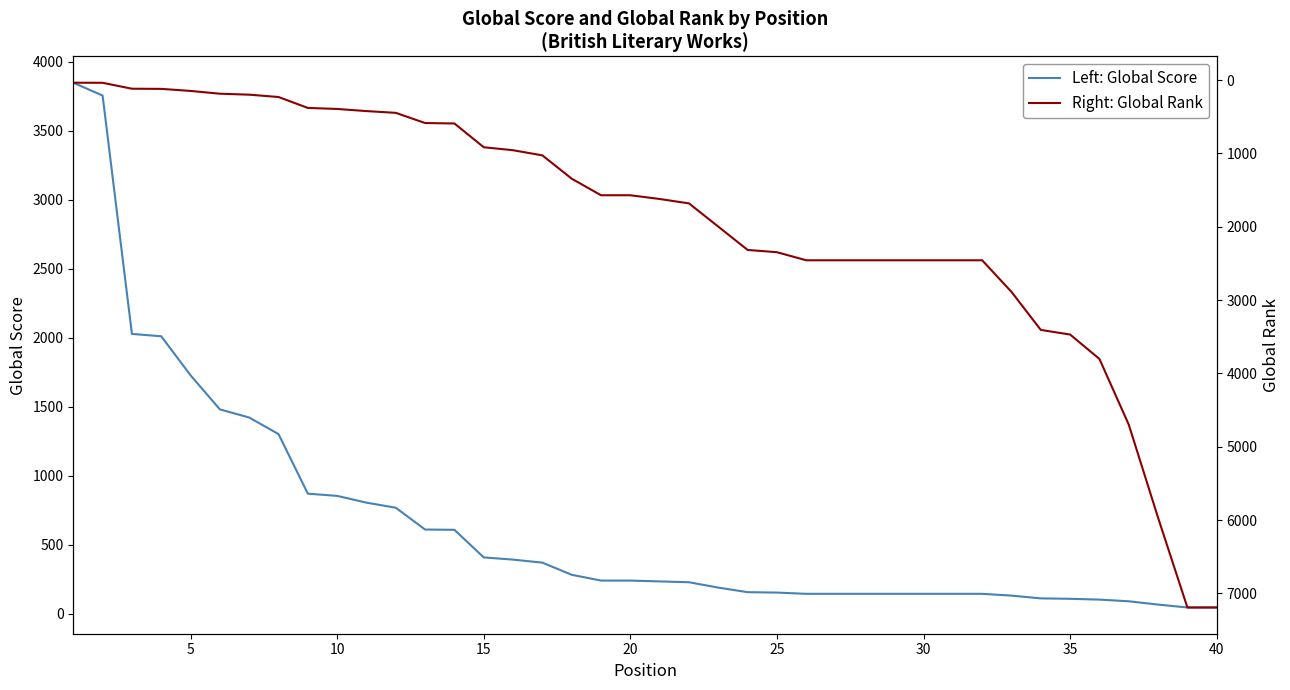

What is the maximum value for Left: Global Score?

3849